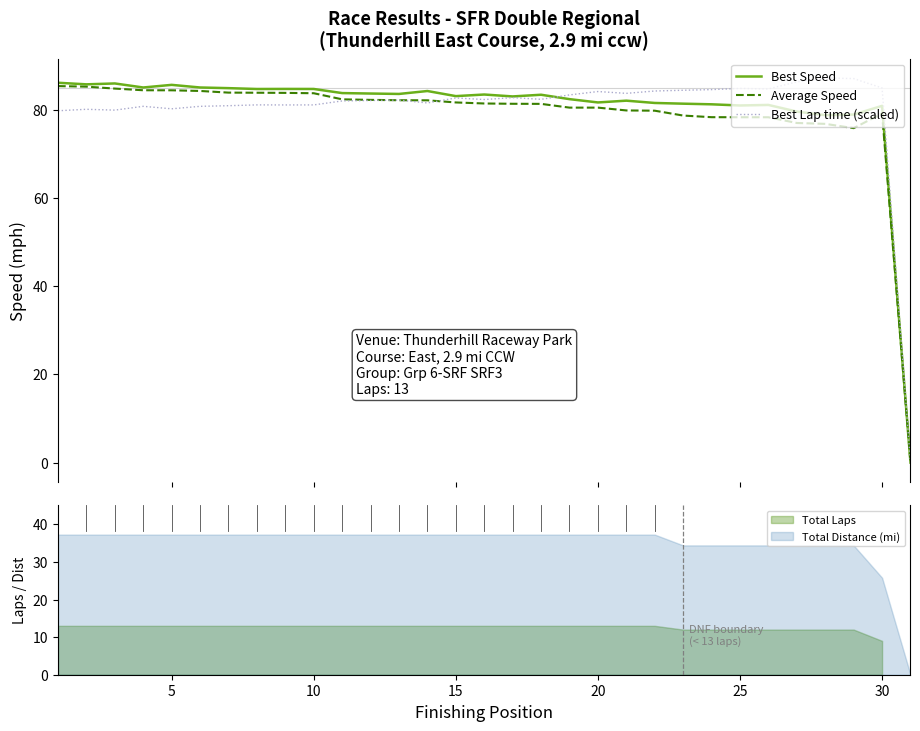

What are all the series names shown in the legend?

Best Speed, Average Speed, Best Lap time (scaled)